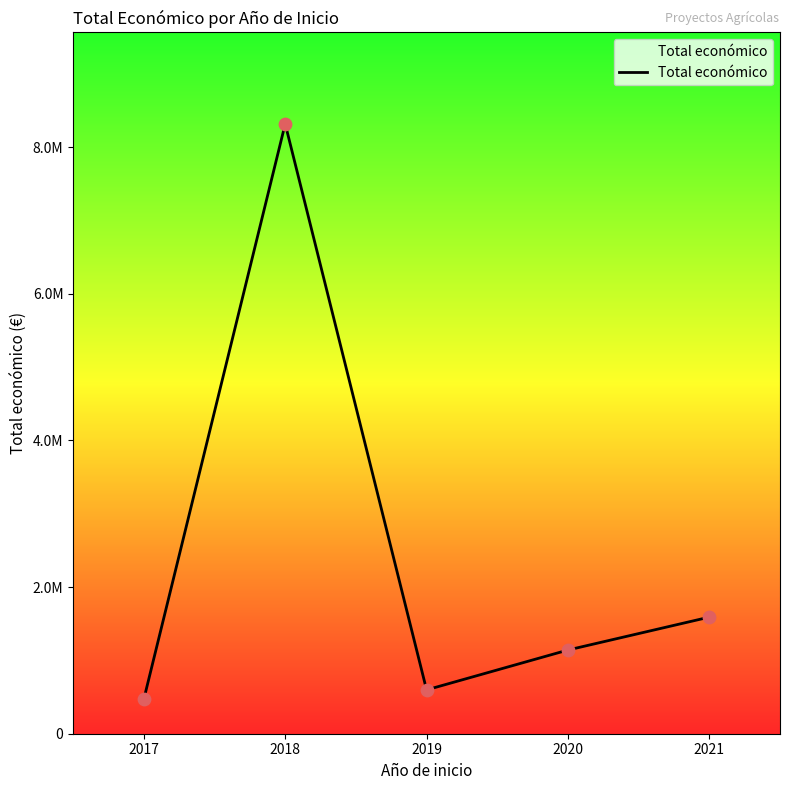

Between 2020 and 2017, which is larger?

2020